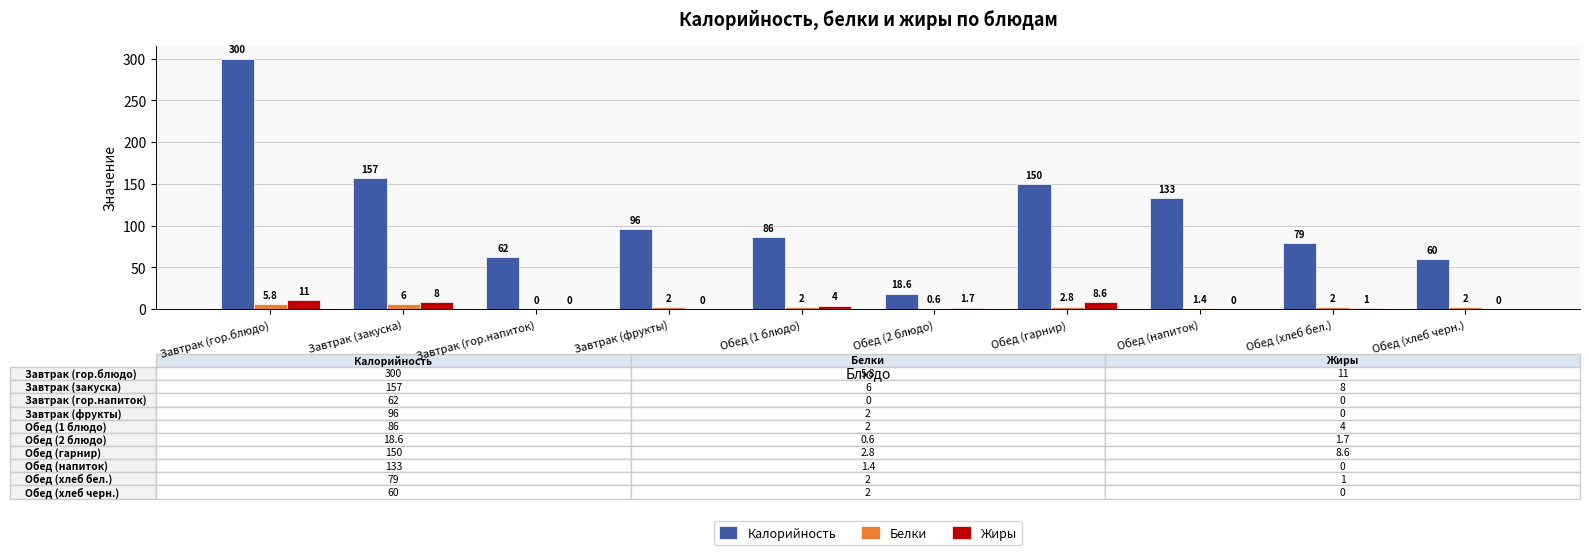

What are all the series names shown in the legend?

Калорийность, Белки, Жиры